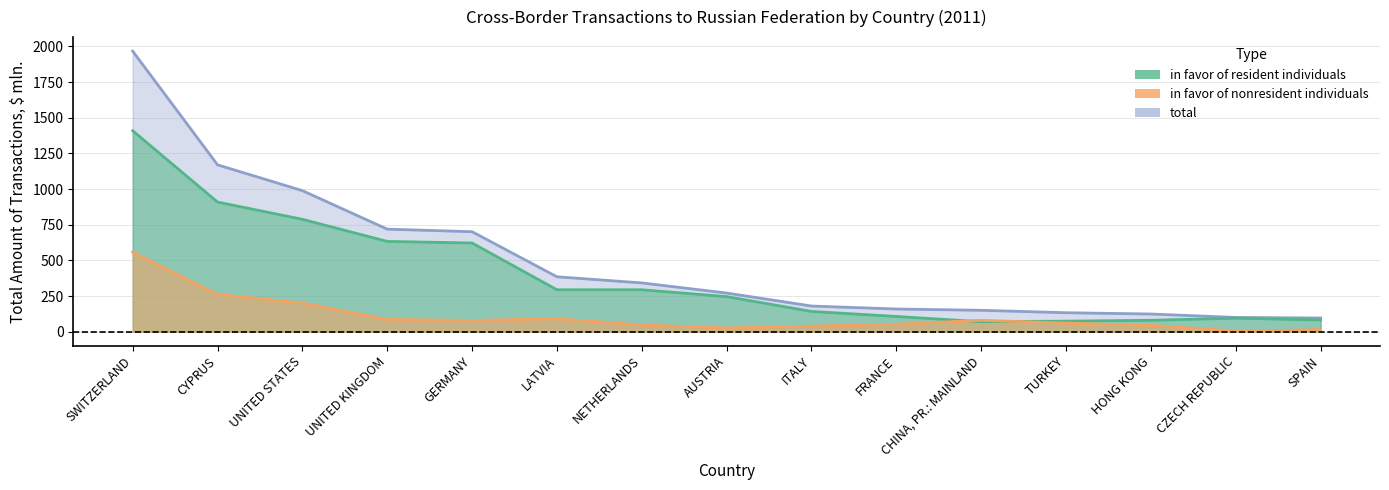

What is the highest value of the total series?

1967